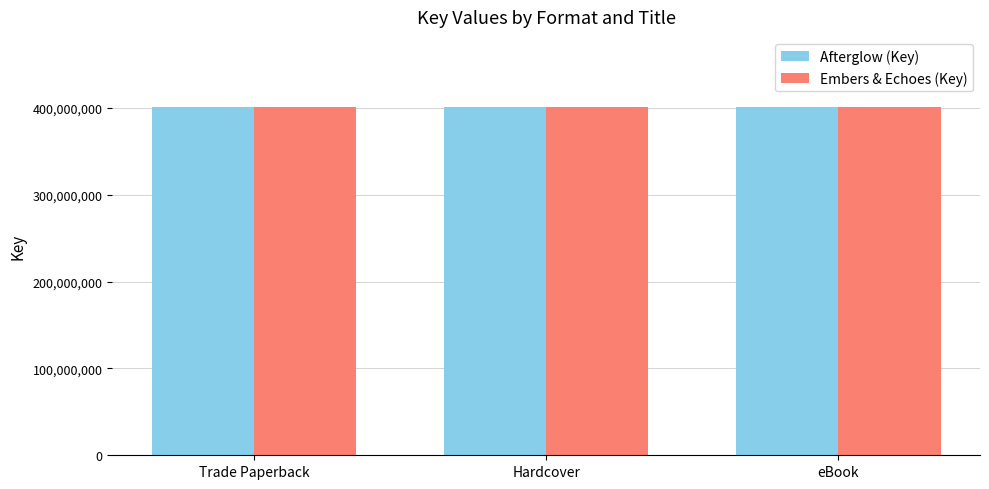

What is the spread (max minus min) of values at Trade Paperback?

44182